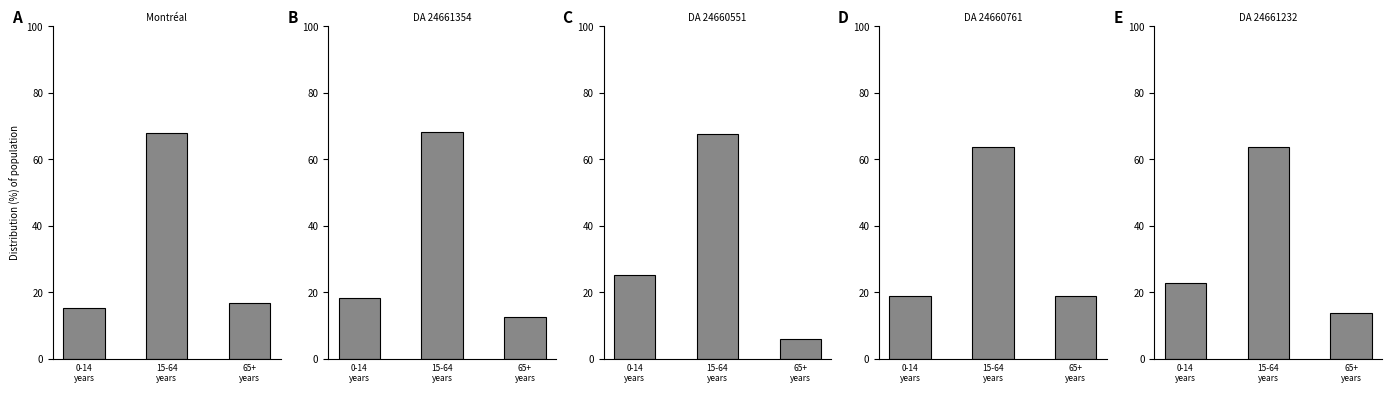

Is it true that DA 24660761 (Total) equals 63.8 at 15-64
years?

True